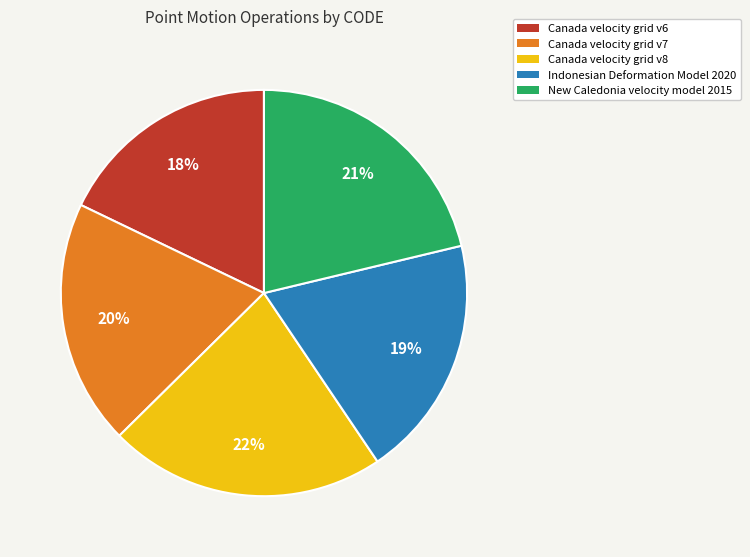

Approximately how many times larger is the value at New Caledonia velocity model 2015 compared to Indonesian Deformation Model 2020?

1.1